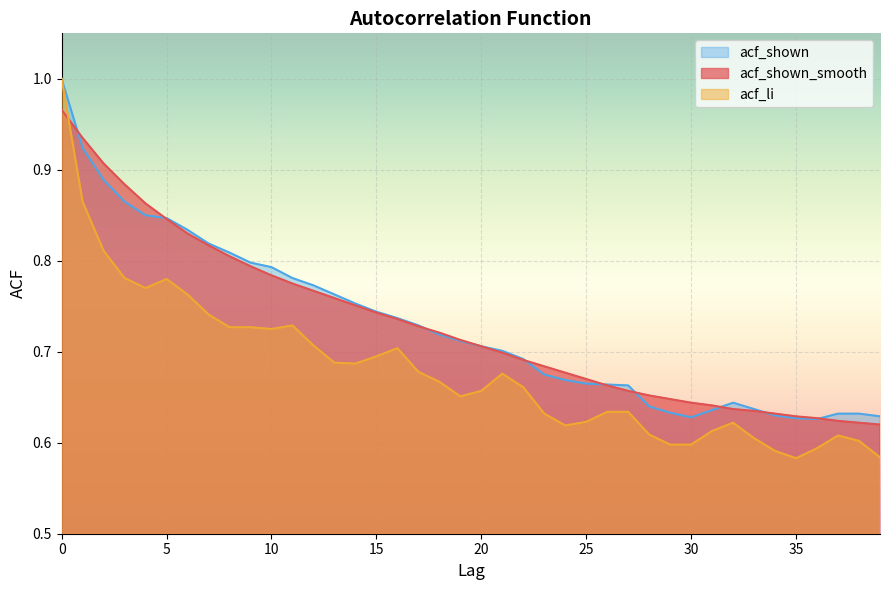

Count the number of categories in the chart.

40